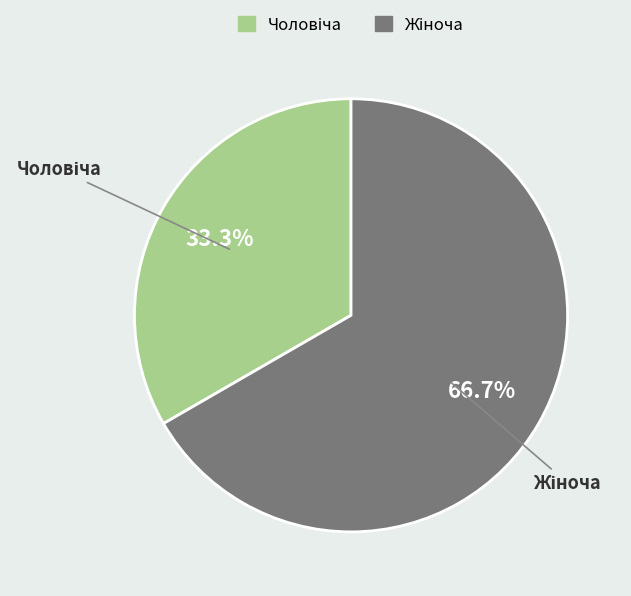

Does any single category account for the majority?

Yes